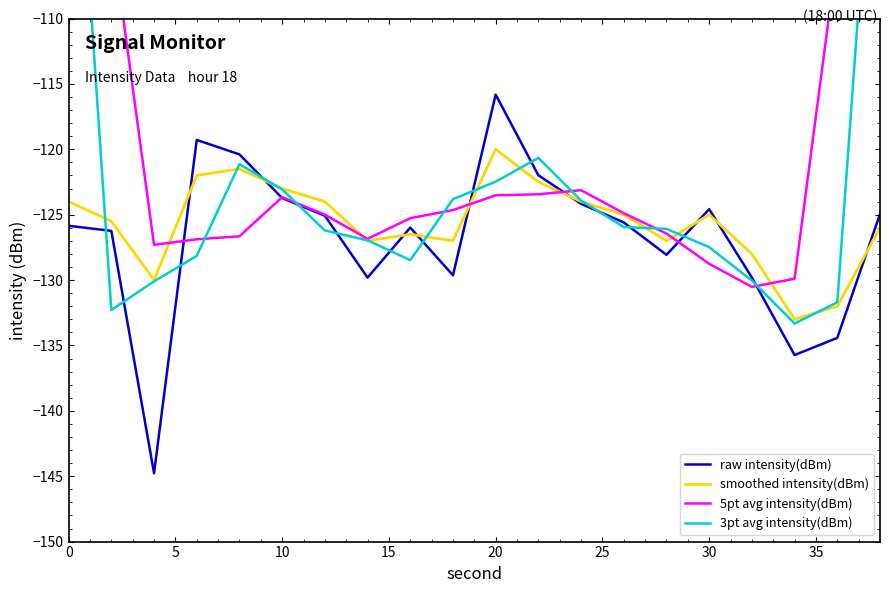

True or false: raw intensity(dBm) has a value of -164.3 at 20.

False